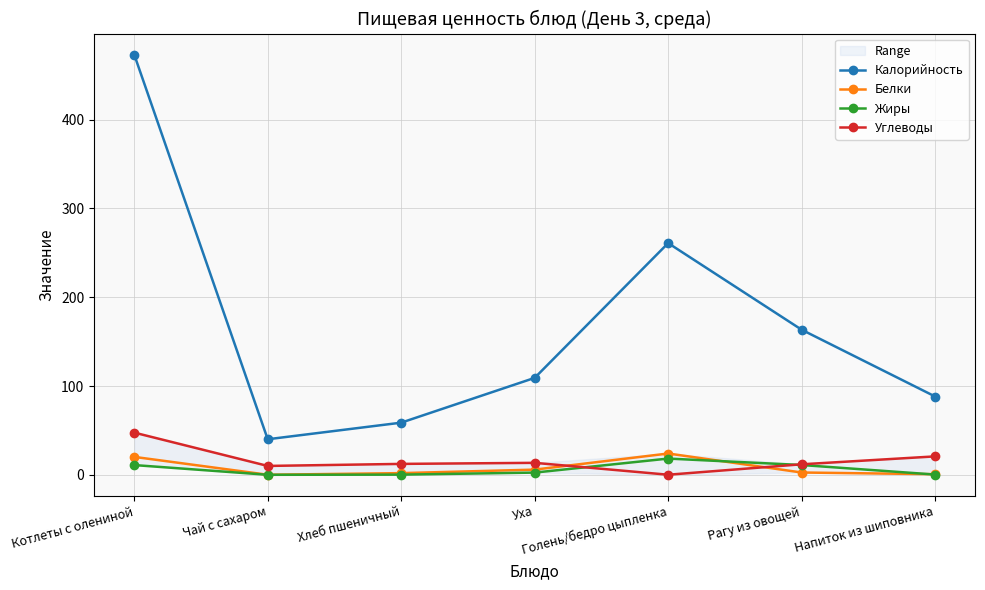

Is it true that Белки equals 1.3 at Рагу из овощей?

False